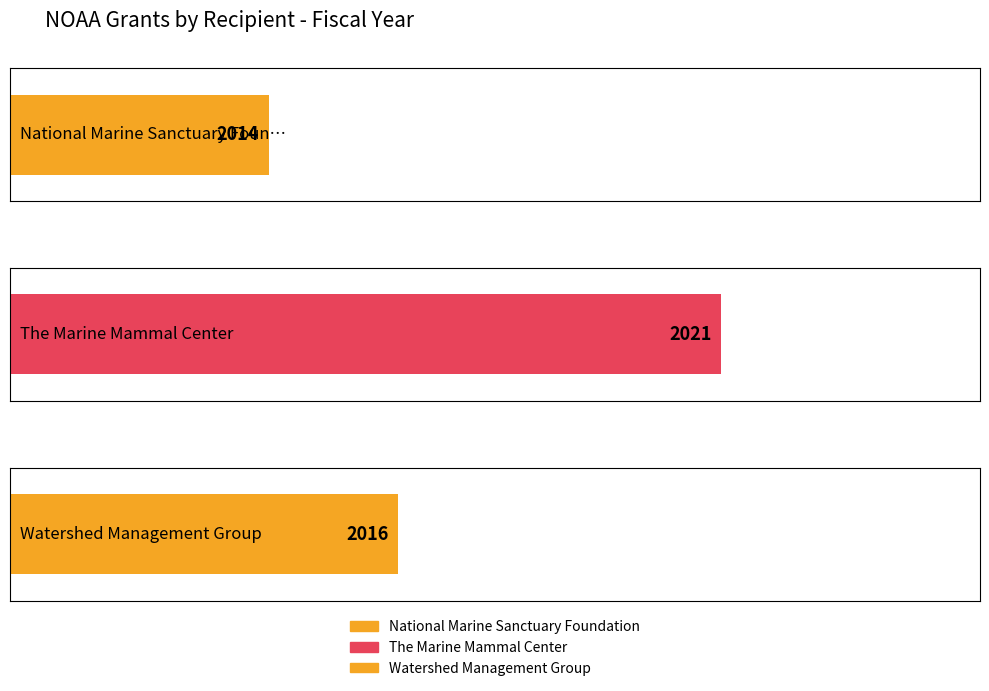

Does the chart contain any negative values?

No